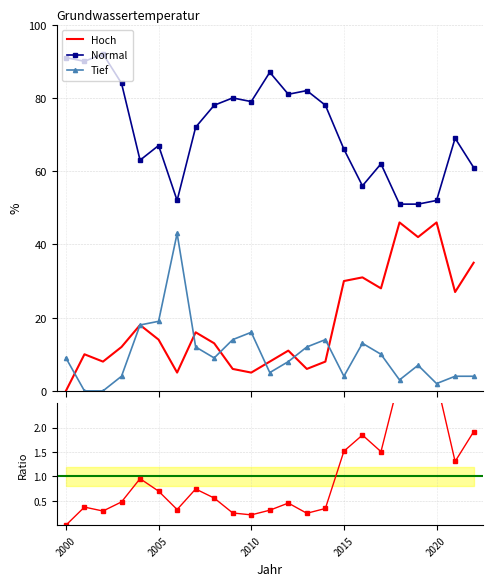

At 2005, list the series in order from smallest to largest.

Hoch, Tief, Normal